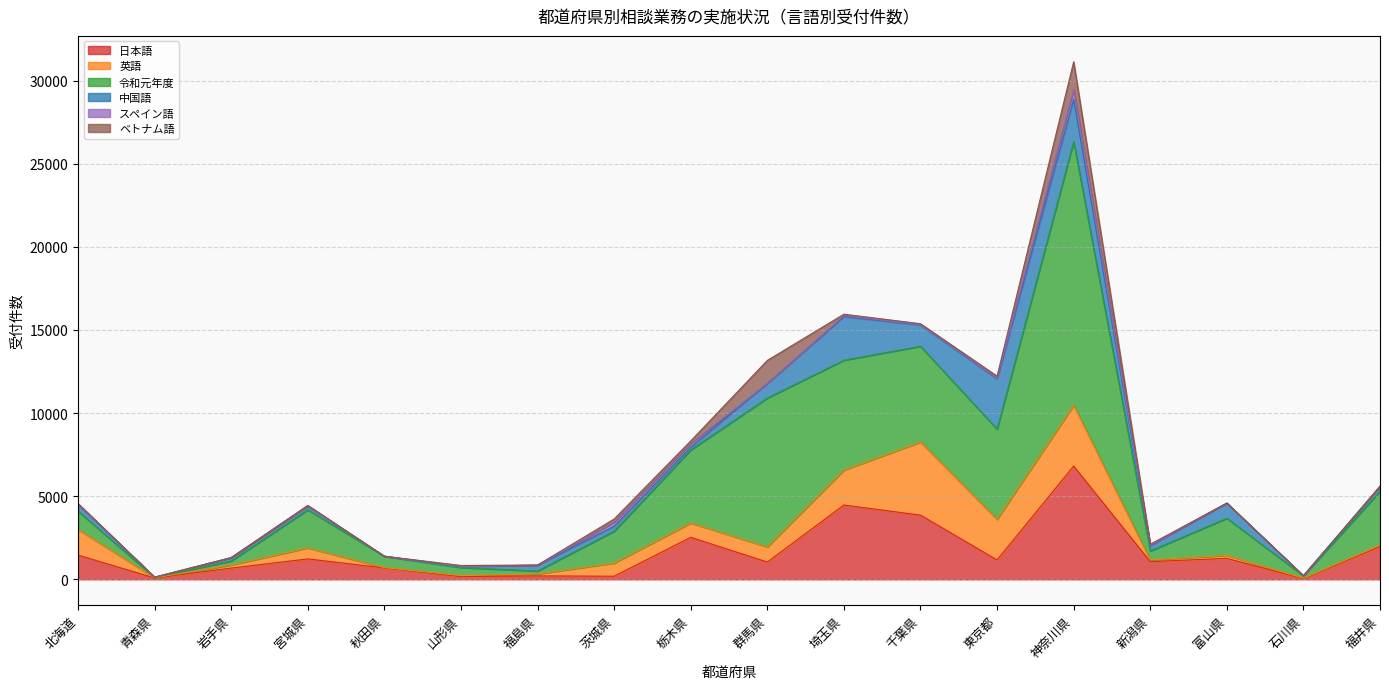

At which label does 中国語 reach its peak?

東京都